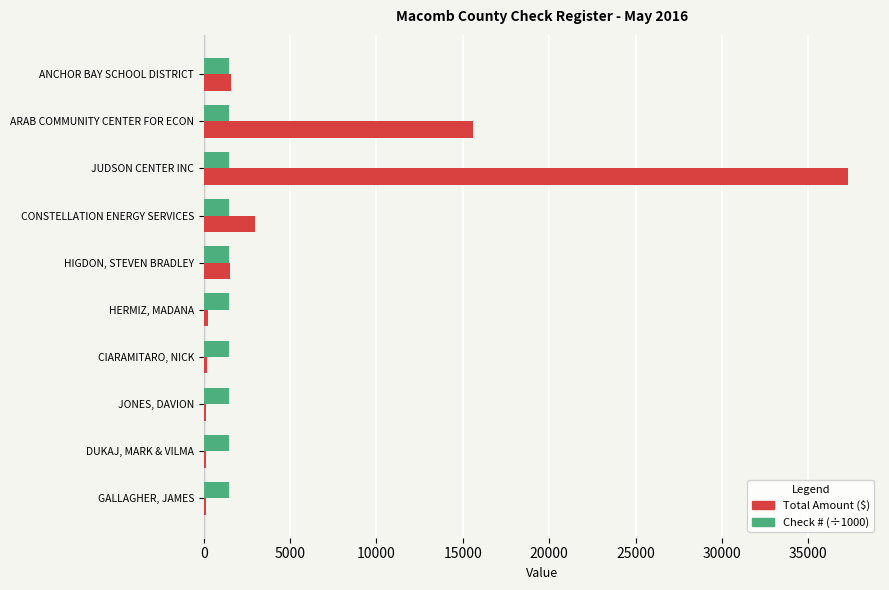

Which category has the highest value across all series?

JUDSON CENTER INC